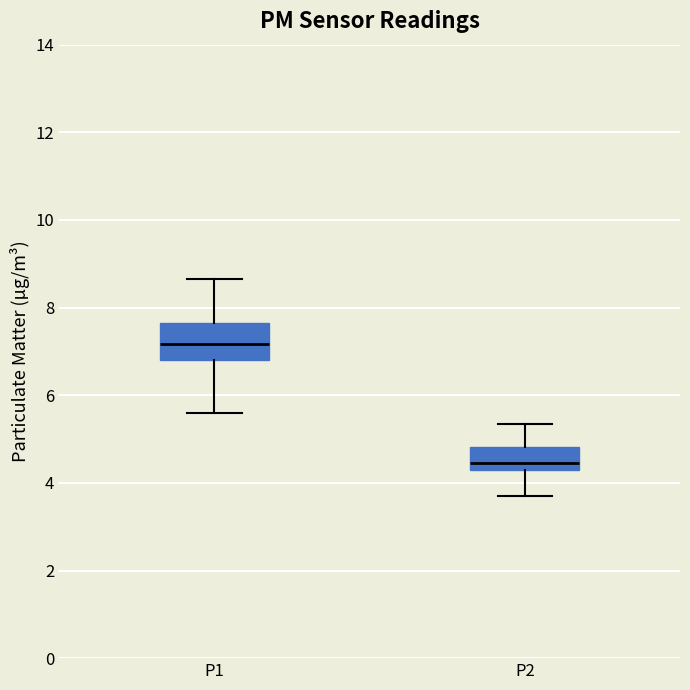

Where is the upper edge of the box for P1 on the y-axis? The values are not printed on the chart, so give them approximately, as read against the axis.

7.6